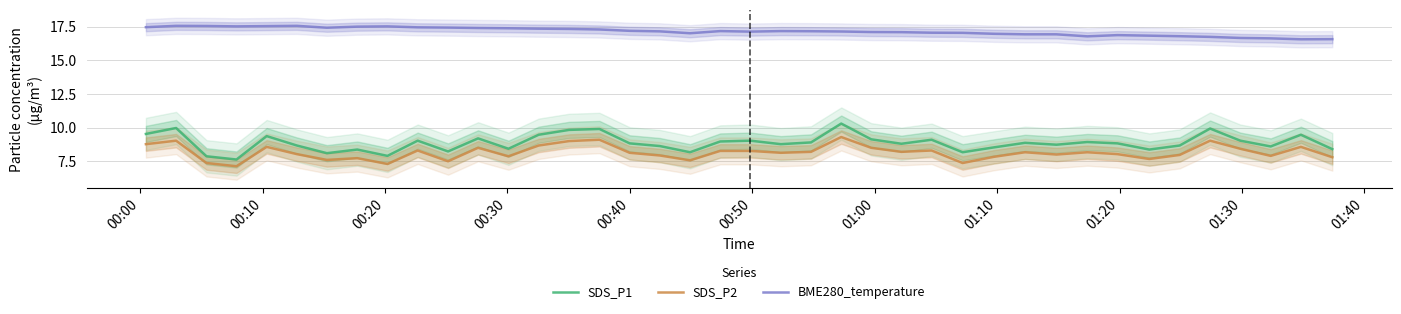

What is the average value of the BME280_temperature series?

17.1